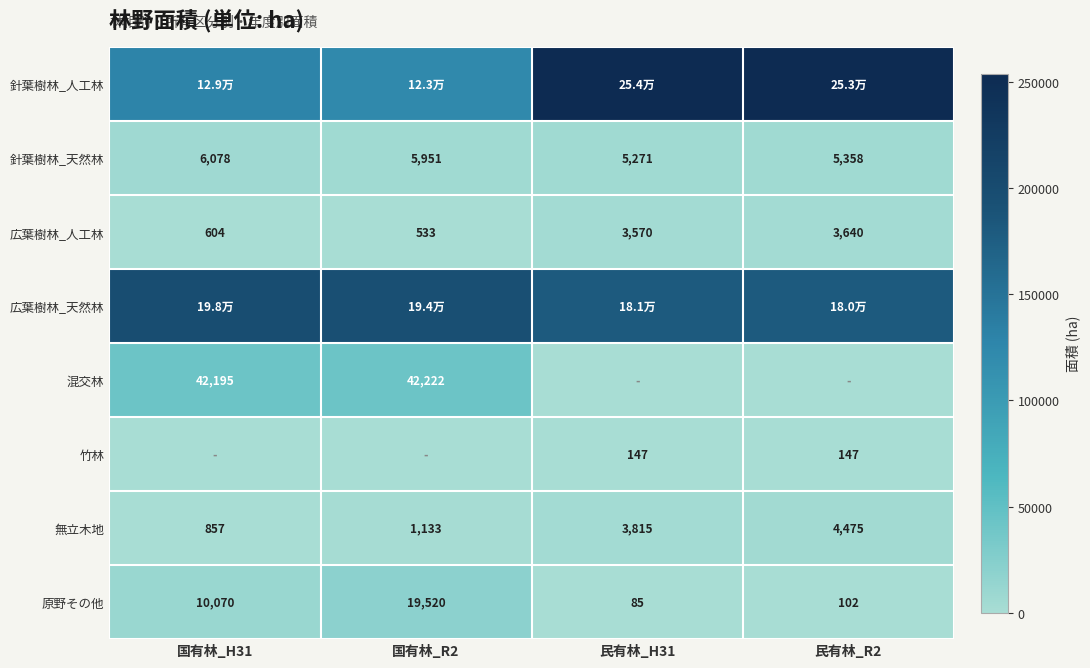

What value does the 竹林 series have at 民有林_R2?

147.0